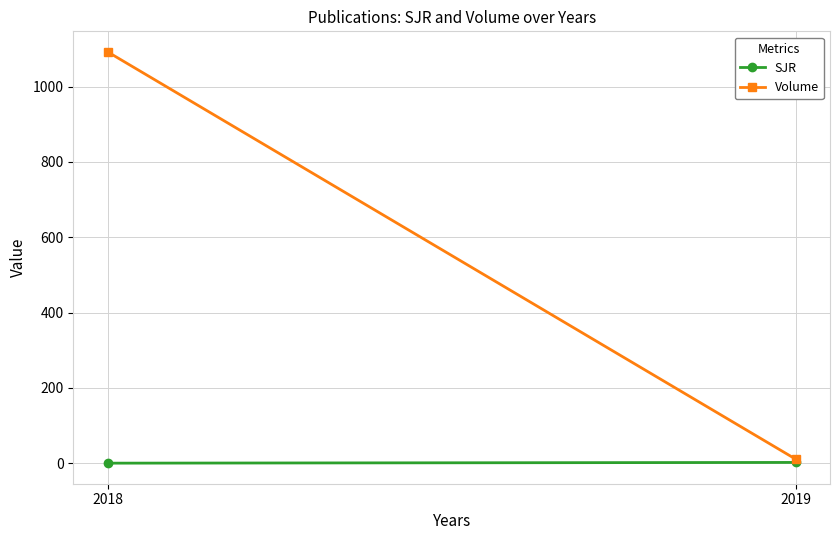

True or false: SJR has a value of 0.2 at 2018.

True